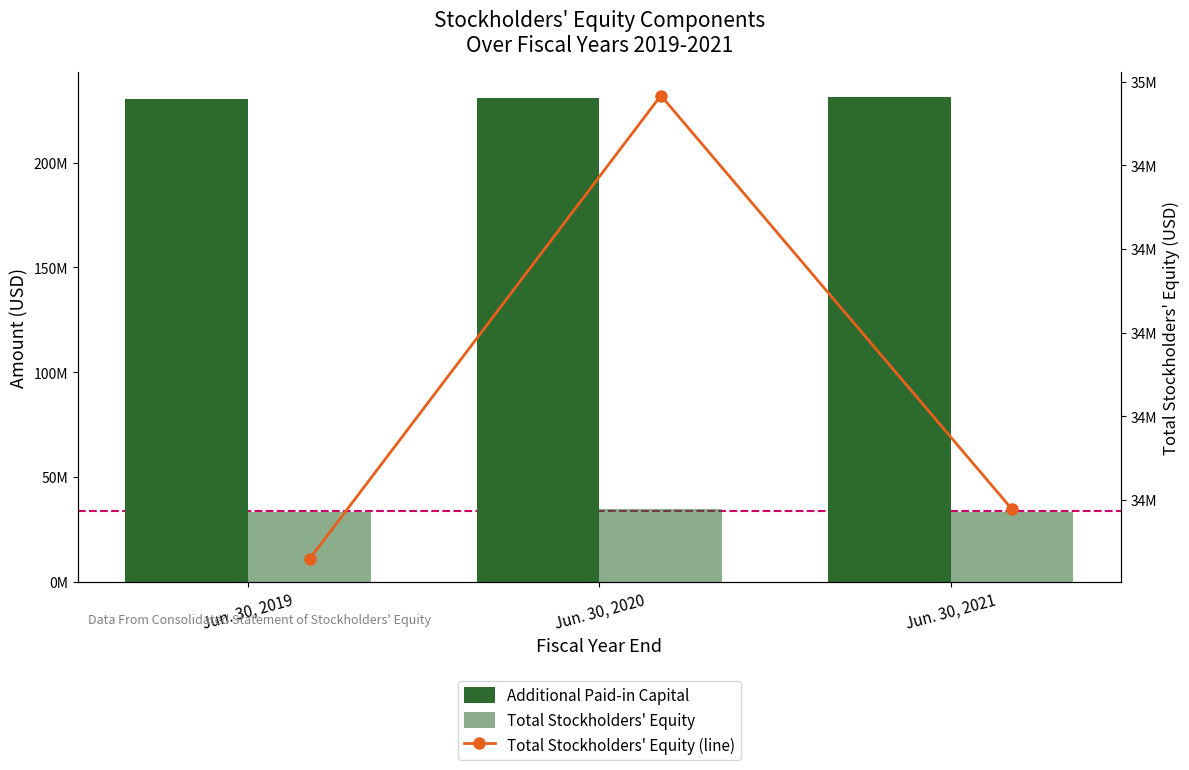

What are all the series names shown in the legend?

Additional Paid-in Capital, Total Stockholders' Equity, Total Stockholders' Equity (line)